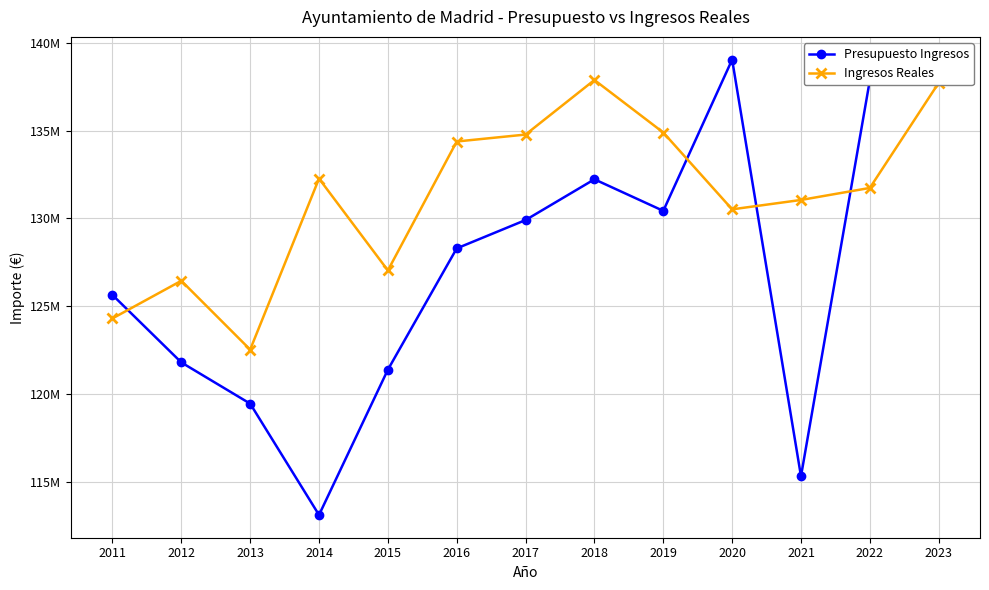

How many times do Ingresos Reales and Presupuesto Ingresos cross each other?

4